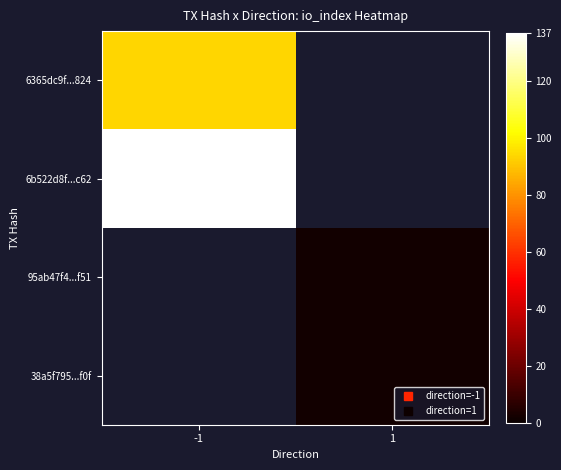

At which category does the chart reach its peak across all series?

-1